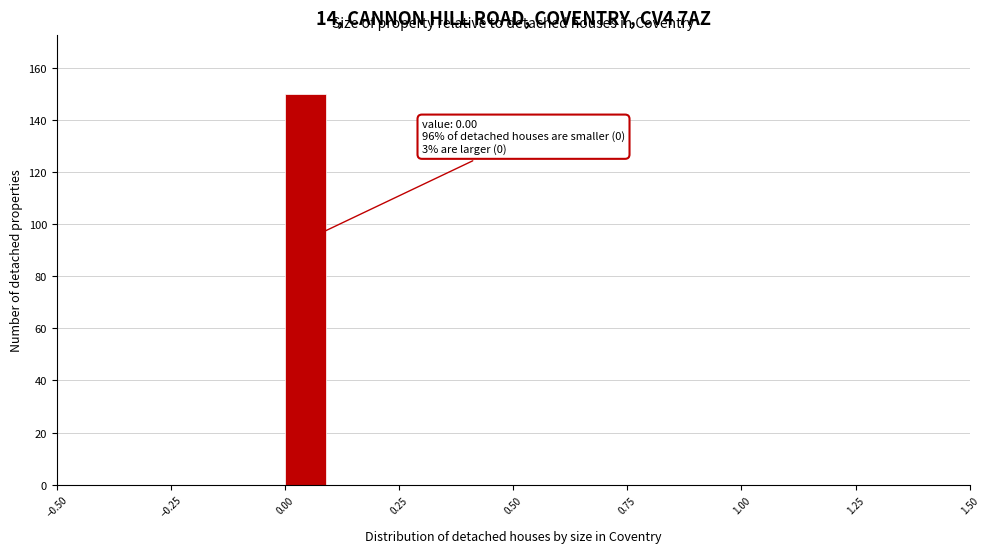

Read against the x-axis, roughly where is the centre of the tallest bar?

0.05